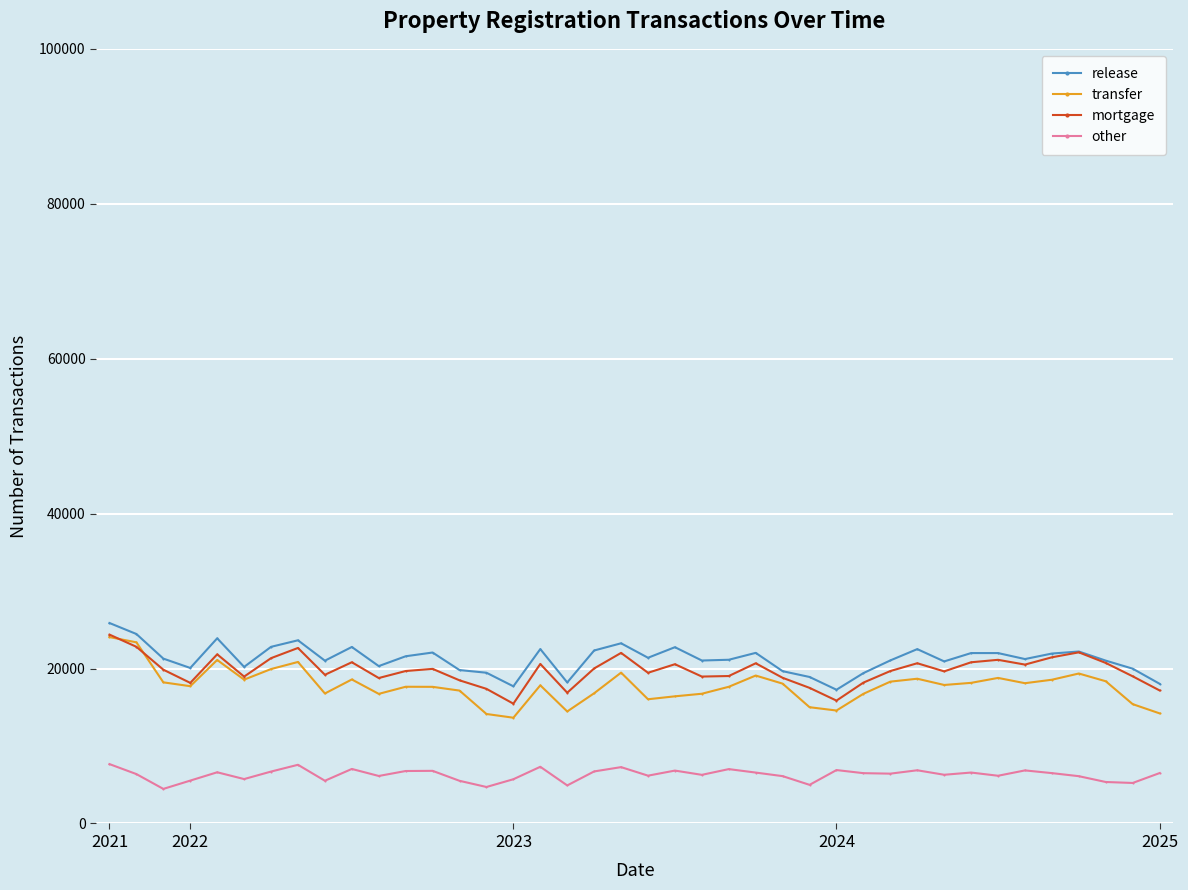

What is the maximum value shown in the chart?

25878